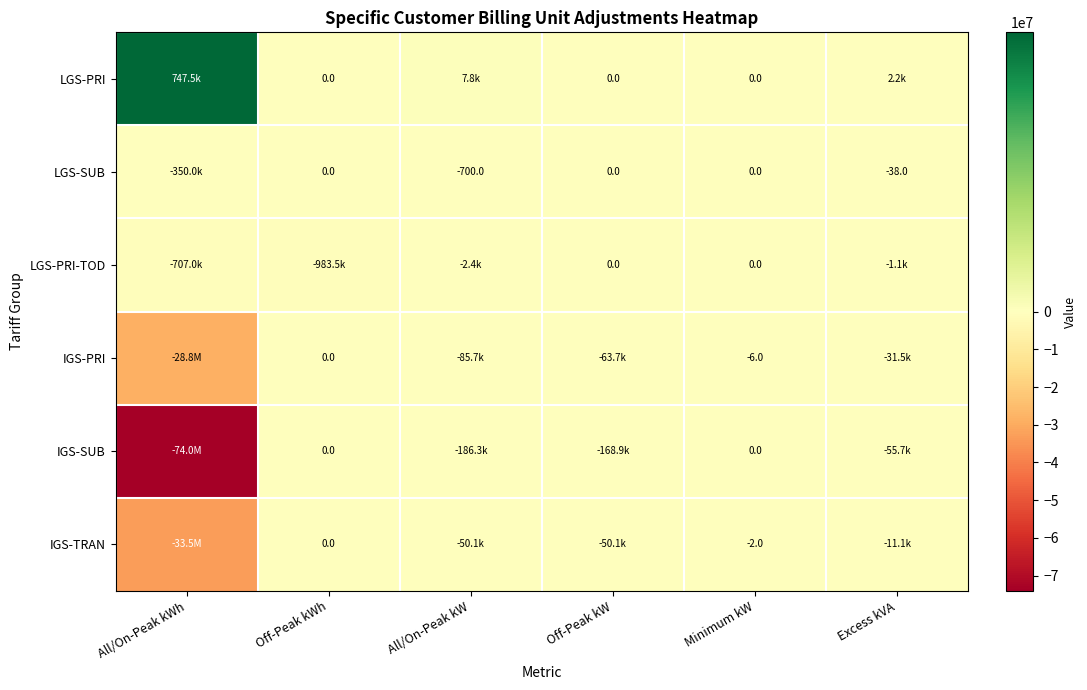

Is it true that LGS-SUB equals -14.9 at Excess kVA?

False